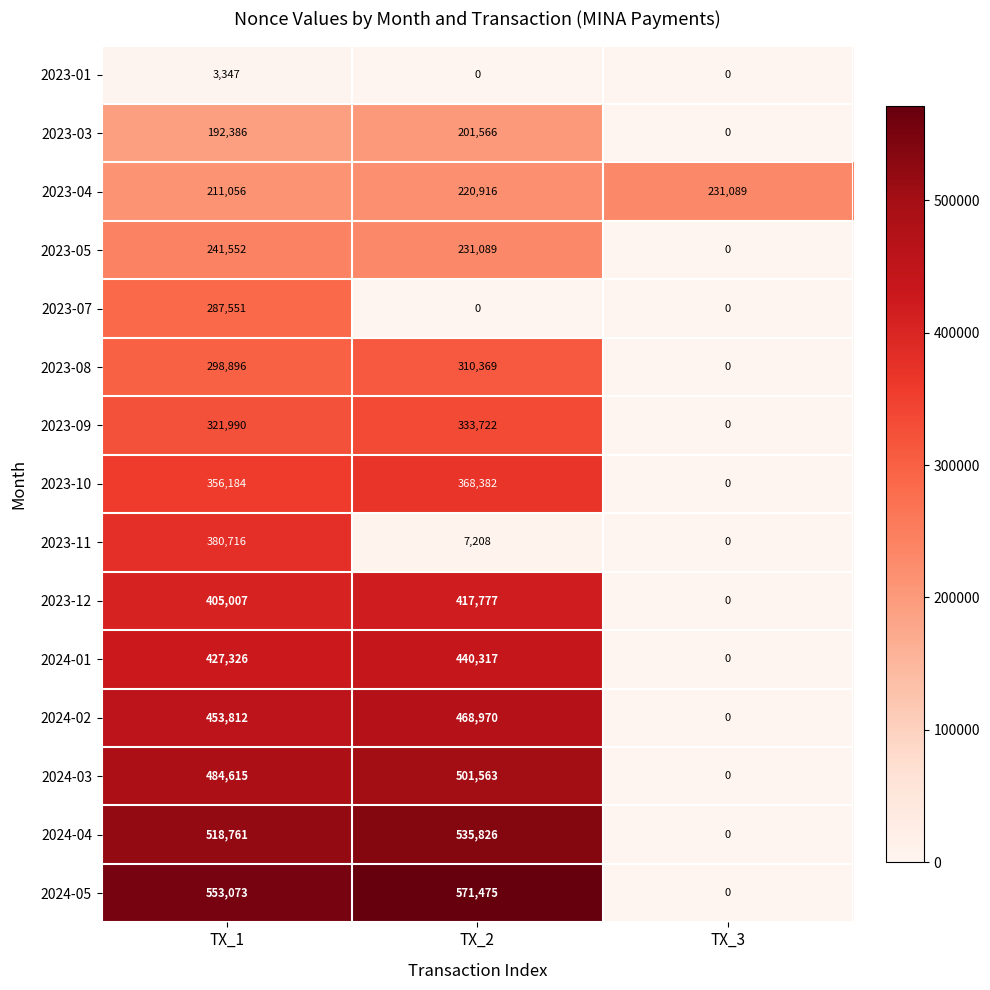

Read the 2024-03 value at TX_1, to the nearest 10.

484620